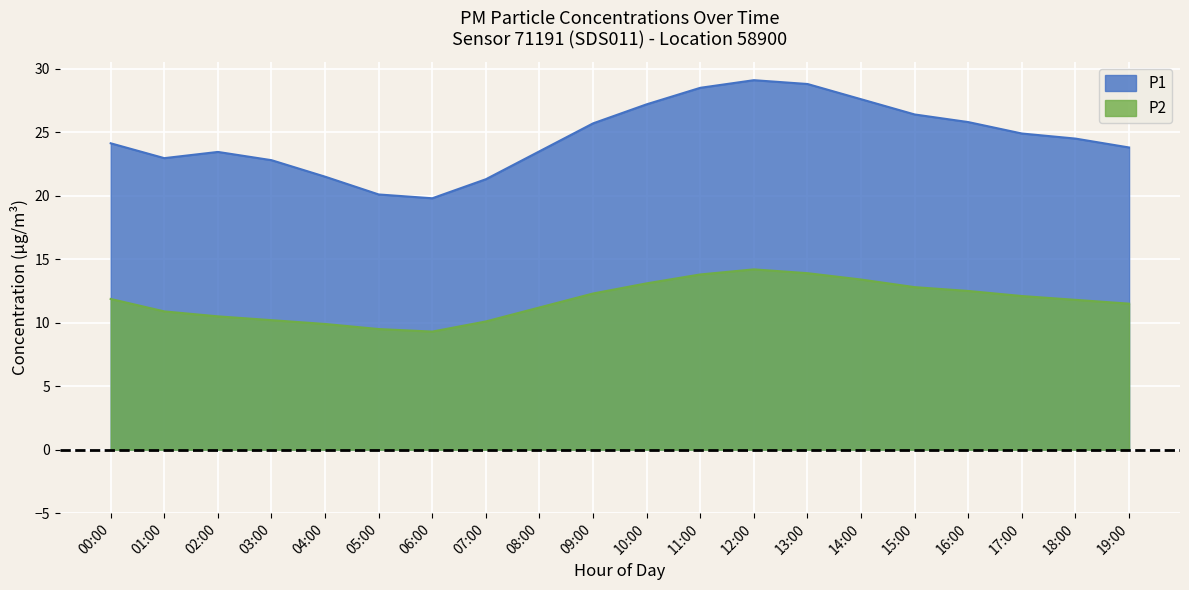

What is the total value across all series at 13:00?

42.7